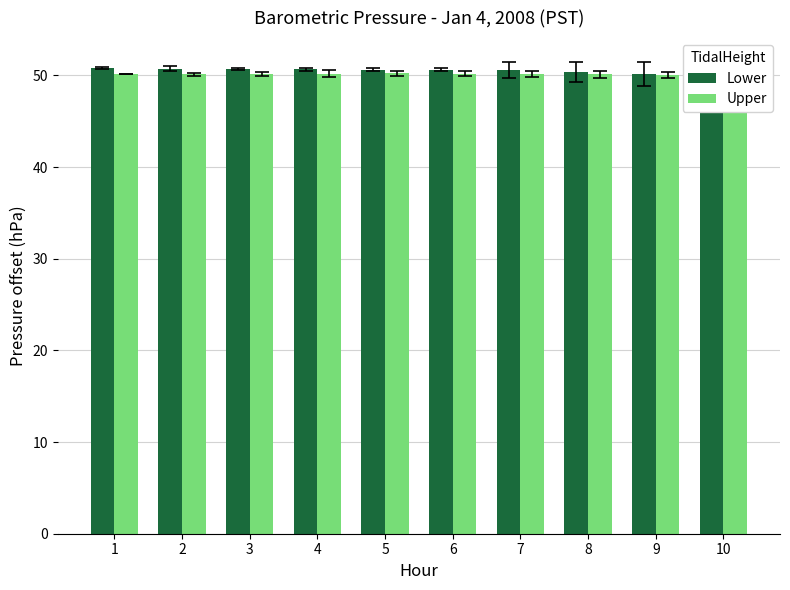

Between 1 and 2, which series saw the biggest shift?

Lower